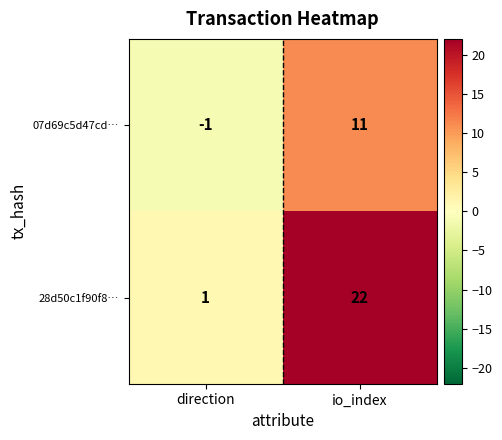

Rank the series by their average value, from lowest to highest.

07d69c5d47cd…, 28d50c1f90f8…